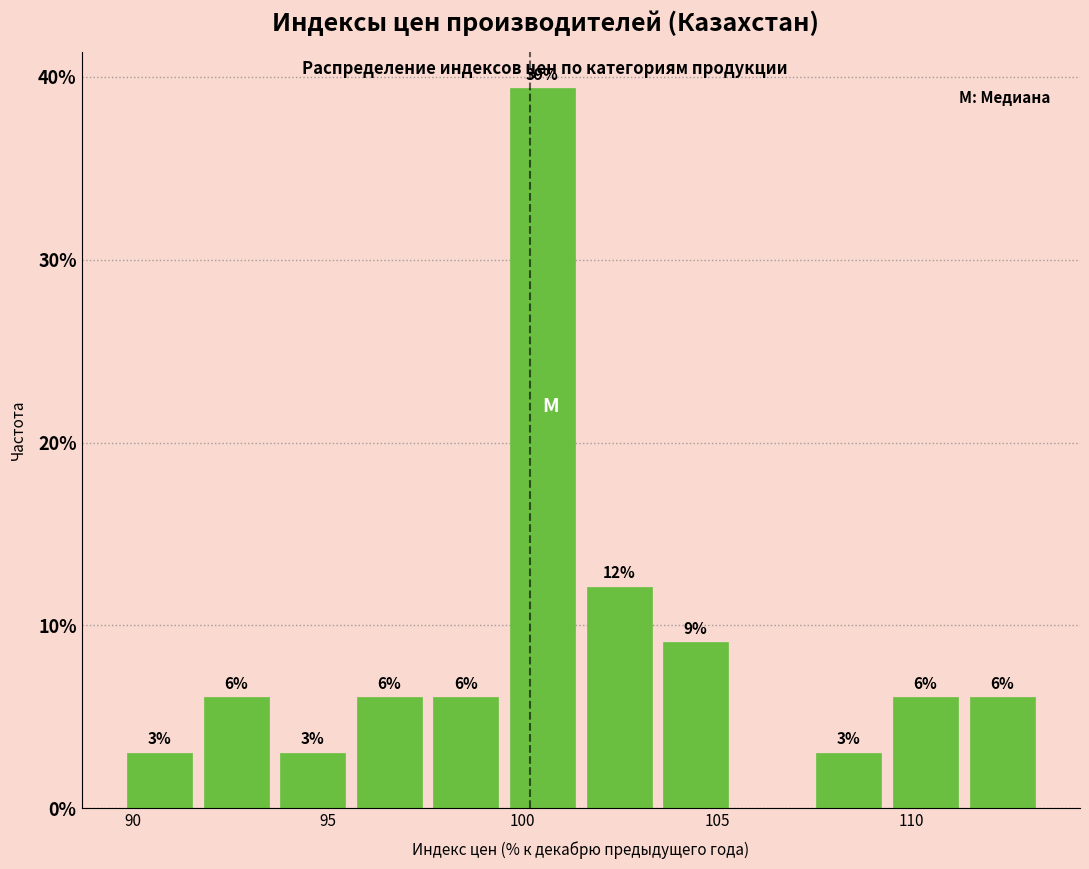

Around what value on the x-axis is the tallest bar? Give the approximate position of its centre, as read against the axis.

100.5